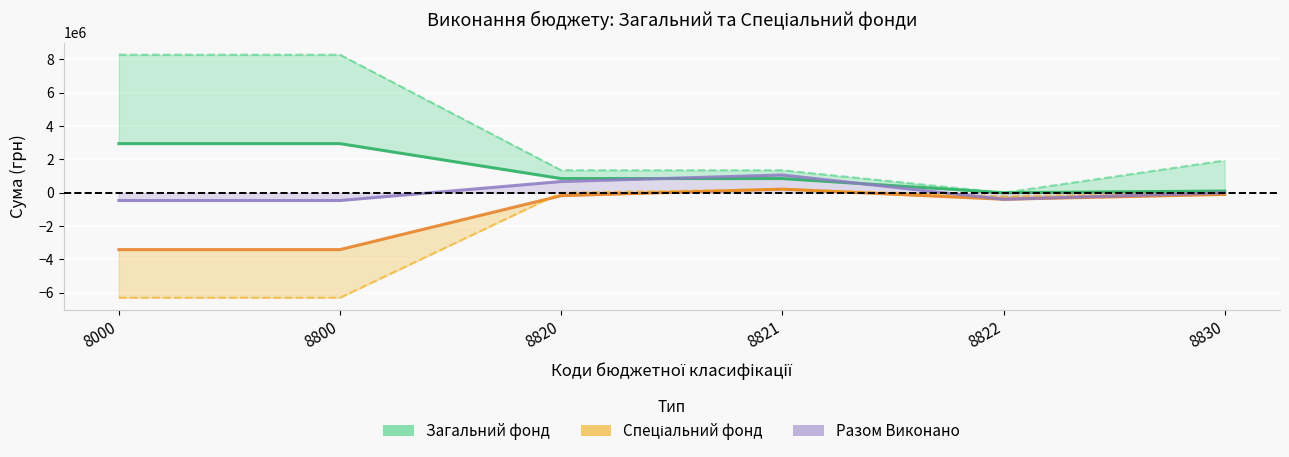

What is the average value of the Загальний фонд Виконано series?

1281833.3